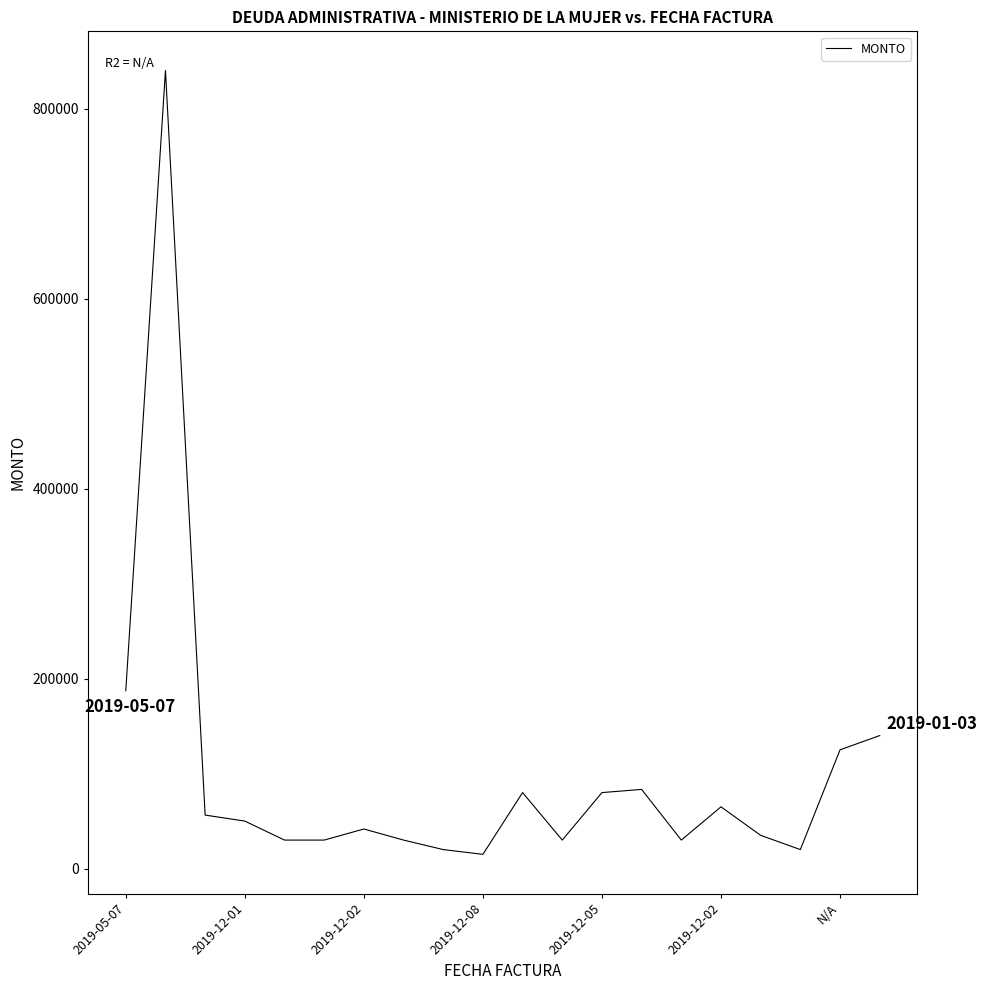

What is the maximum value shown in the chart?

840000.0